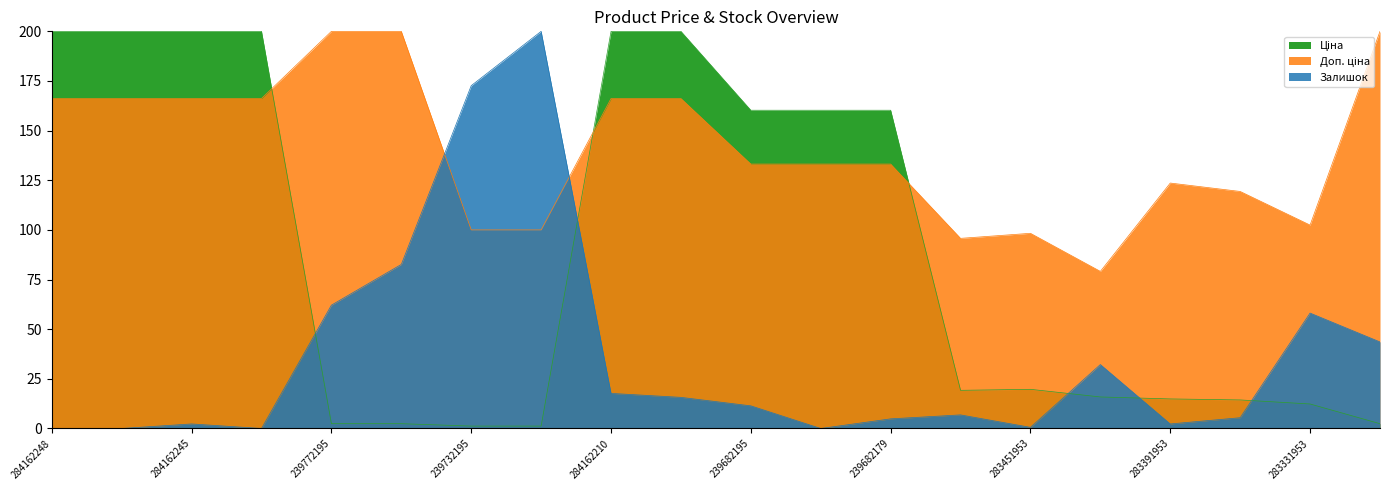

Reading left to right, transcribe all the data shown in this chart.

Ціна: 200.0	200.0	200.0	200.0	2.4	2.4	1.2	1.2	200.0	200.0	160.3	160.3	160.3	19.2	19.7	15.9	14.9	14.4	12.3	2.4
Доп. ціна: 166.2	166.2	166.2	166.2	200.0	200.0	100.0	100.0	166.2	166.2	133.2	133.2	133.2	95.7	98.3	79.1	123.6	119.4	102.4	200.0
Залишок: 0.0	0.0	2.3	0.0	62.1	82.6	172.6	200.0	17.7	15.7	11.4	0.0	4.8	6.8	0.6	32.2	2.3	5.4	58.1	43.6